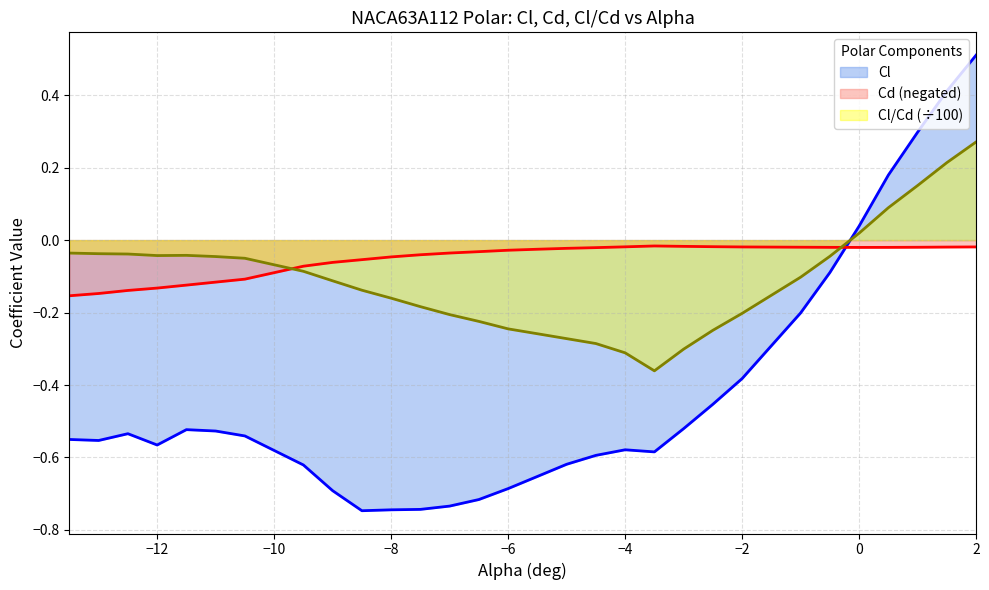

Rank the series at -4.5 from highest to lowest value.

Cd, Cl/Cd, Cl